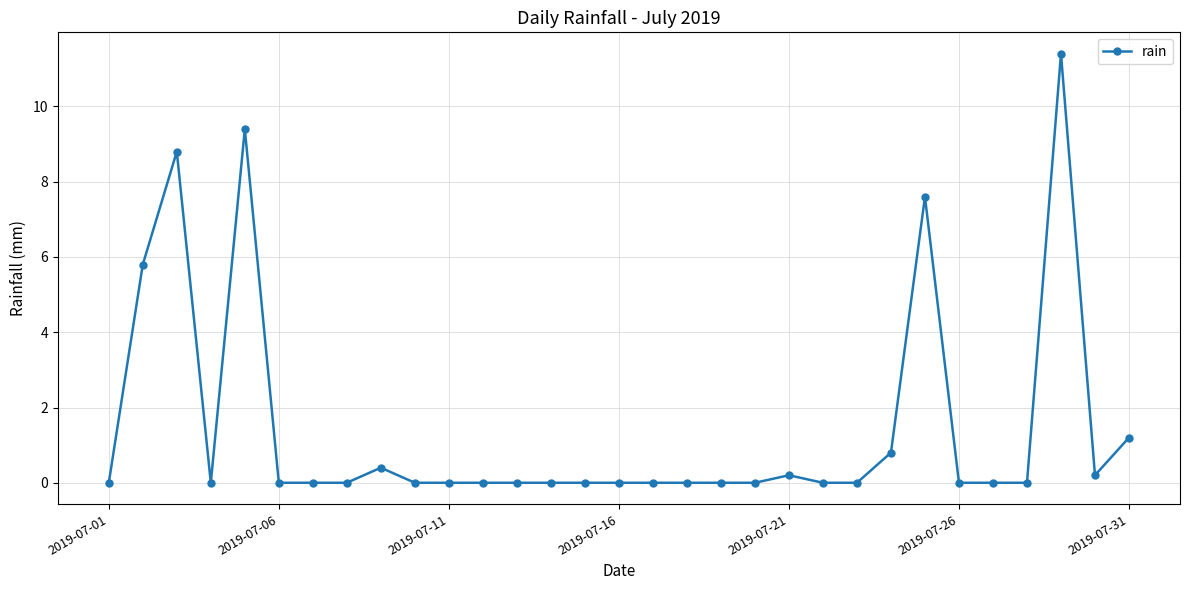

What is the difference between the maximum and minimum values?

11.4